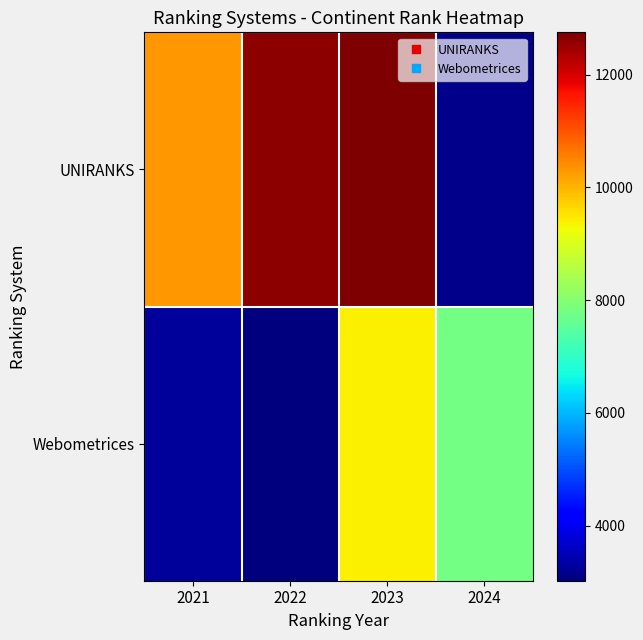

Rank the series by their maximum value, from highest to lowest.

UNIRANKS, Webometrices